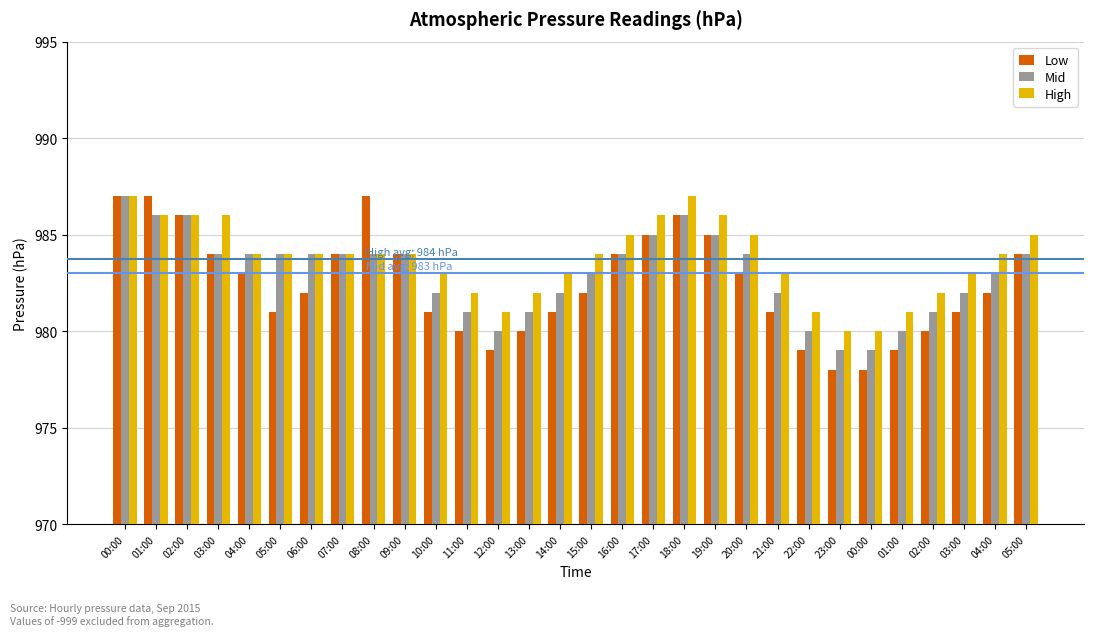

What is the approximate value of Low at 22:00?

979